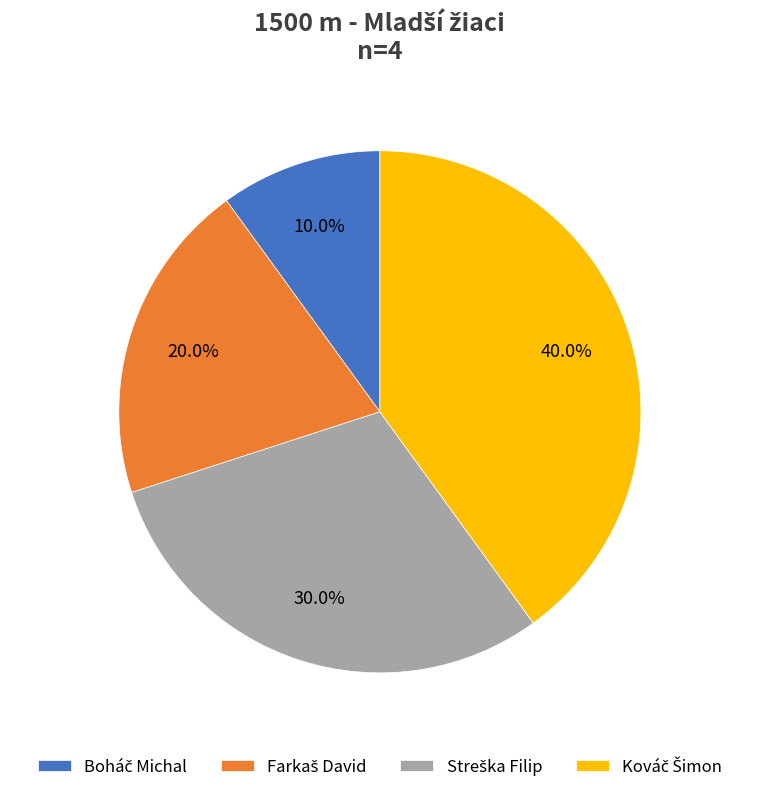

Is there any slice that represents more than half of the pie?

No